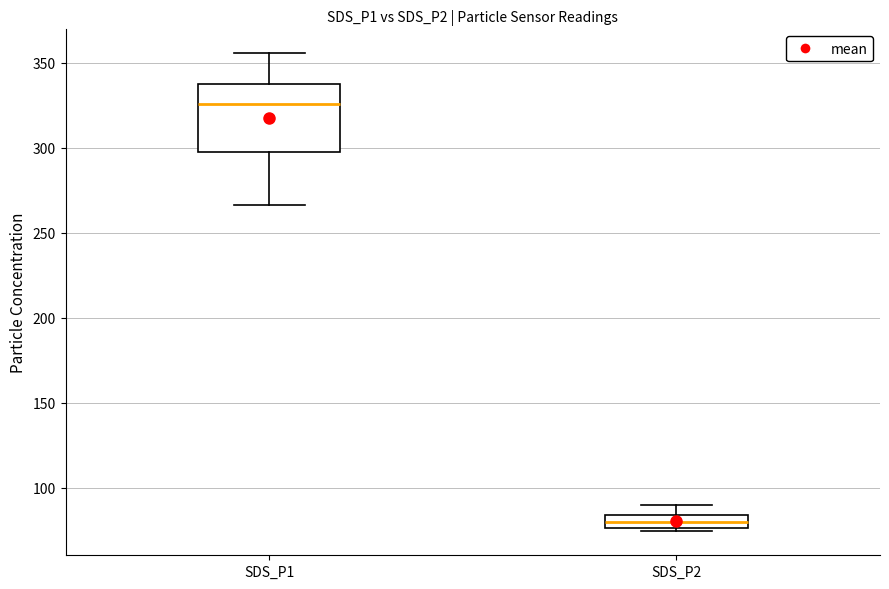

Reading left to right, transcribe this box plot: for each box, give where its median line is, the range the box spans, and where its two whiskers end, as read against the y-axis. The values are not printed on the chart, so give them approximately, as read against the axis.

SDS_P1: median 325, box 300 to 340, whiskers 265 to 355
SDS_P2: median 80, box 75 to 85, whiskers 75 (just below the box's lower edge) to 90